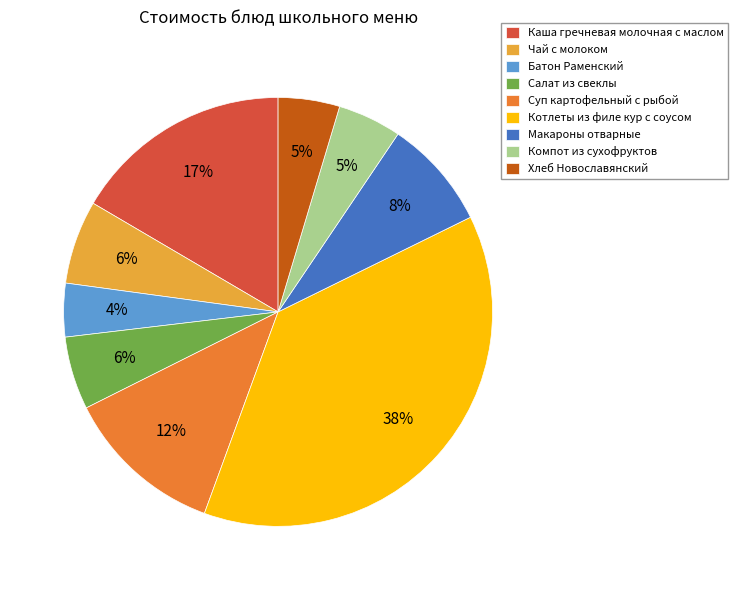

Is it true that Чай с молоком is 14% of the pie?

False